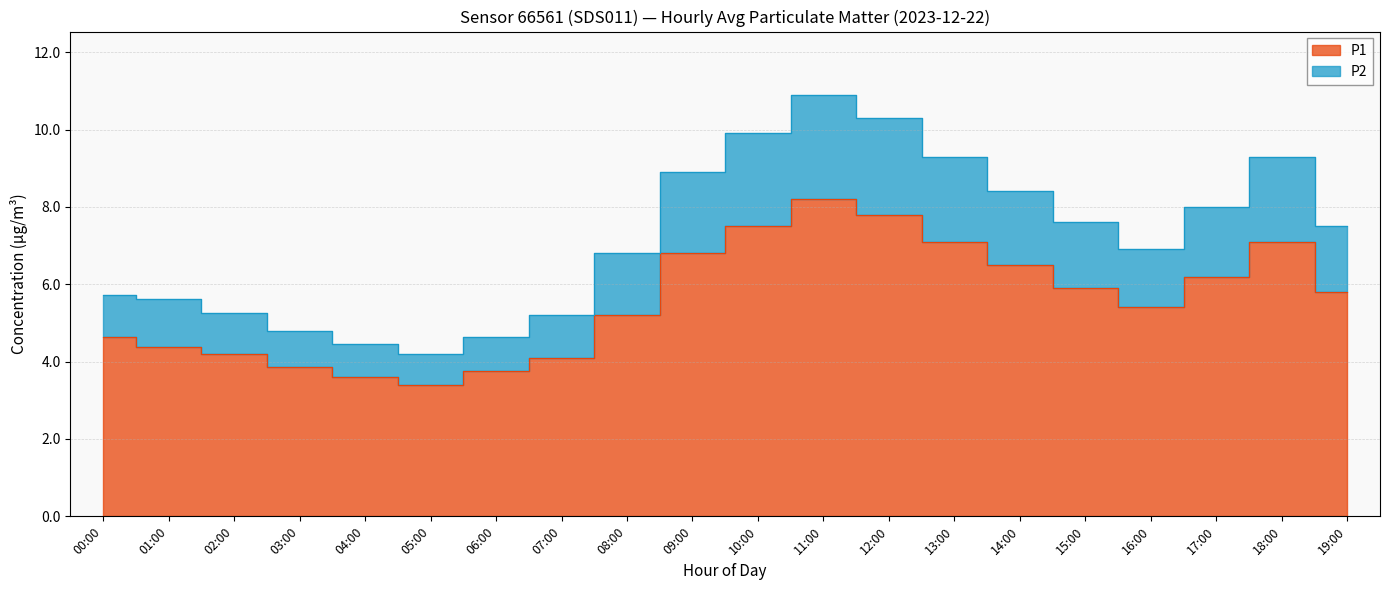

Where is the first local minimum for P1?

05:00